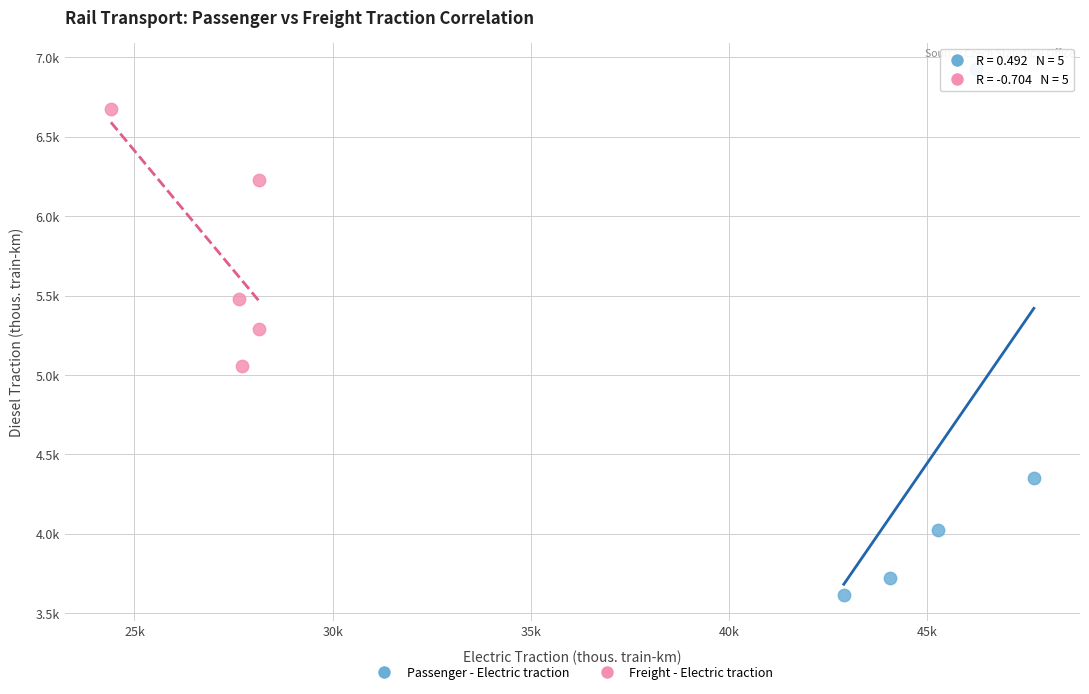

Which series has the largest Y range (max minus min)?

Passenger - Electric traction